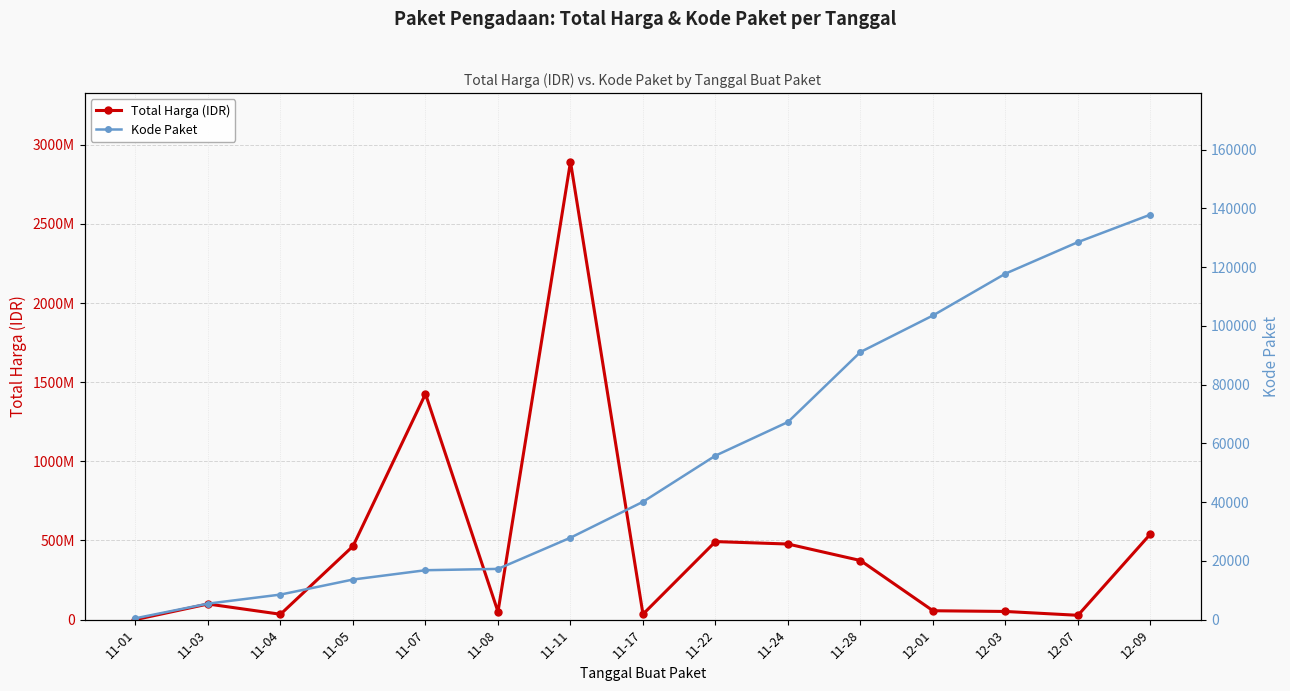

What is the approximate value of Kode Paket at 11-07, to the nearest 50?

16800